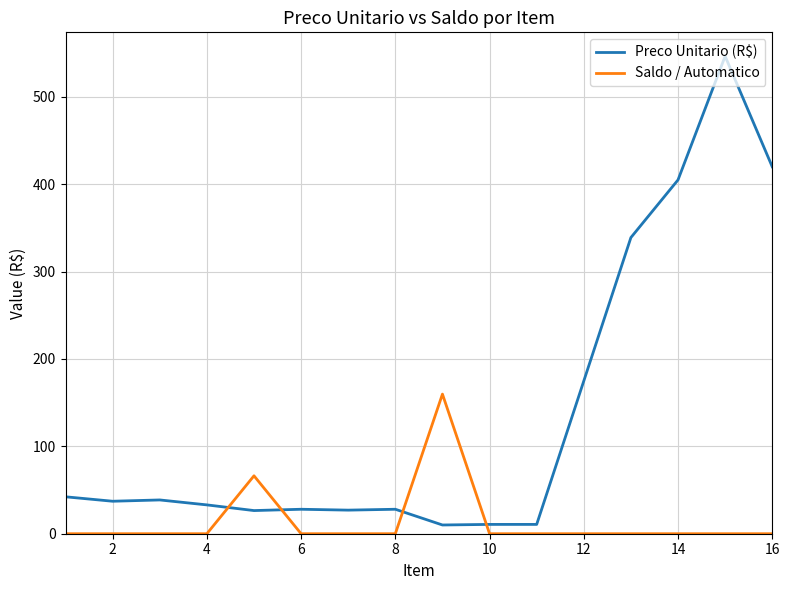

What are all the series names shown in the legend?

Preco Unitario (R$), Saldo / Automatico